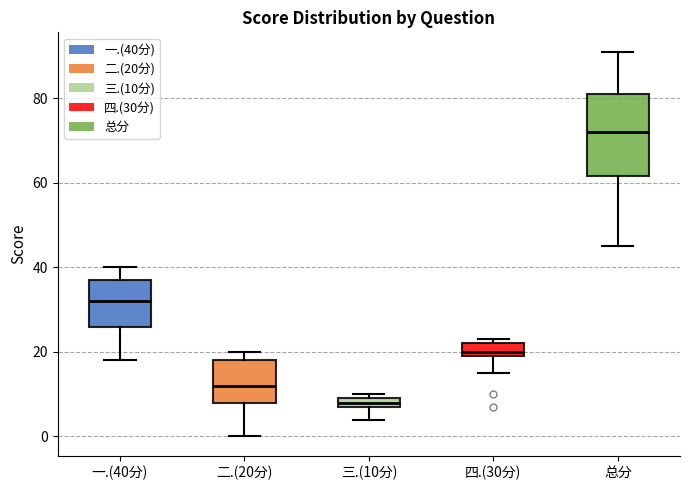

Which box's median line is the highest?

总分